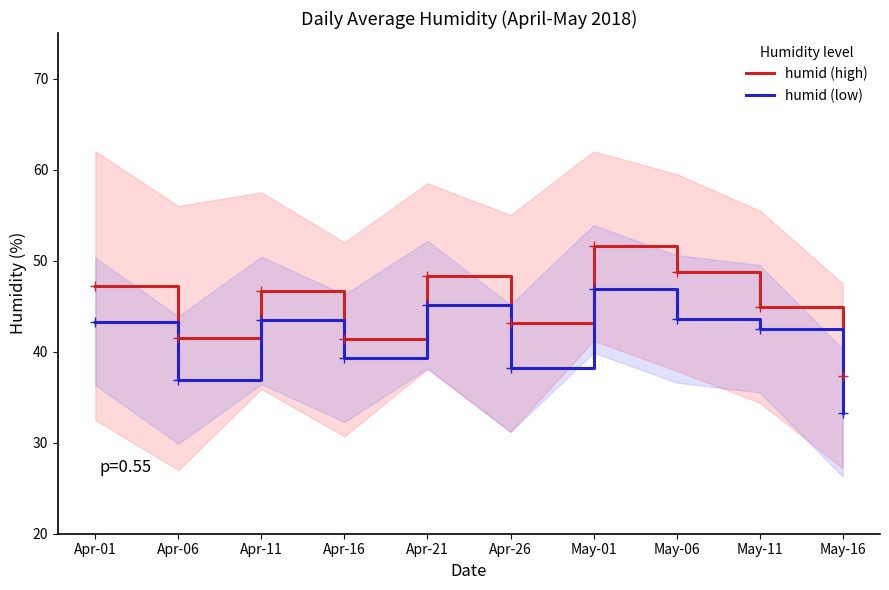

List the series in order of their overall mean, highest first.

humid (high), humid (low)